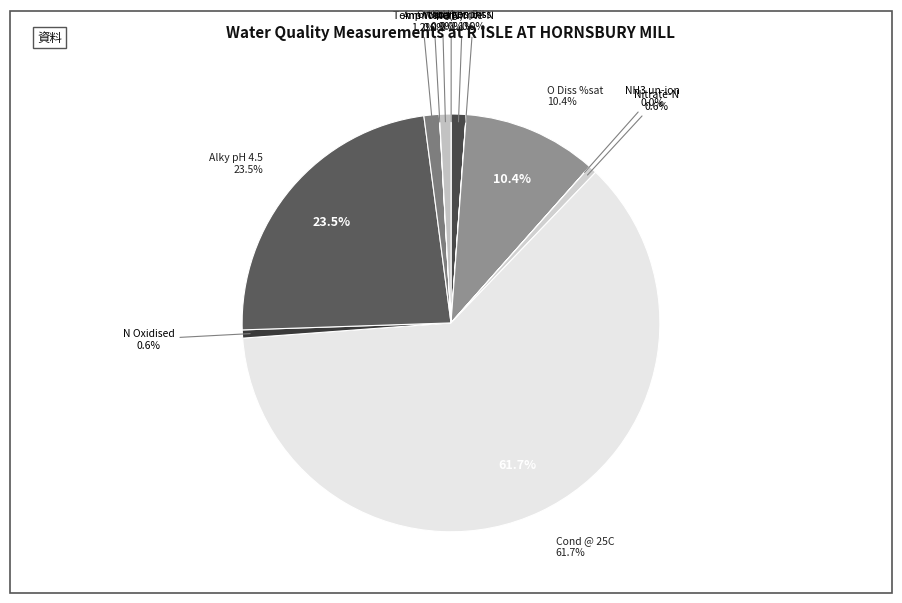

To the nearest percent, what portion does pH represent?

1%